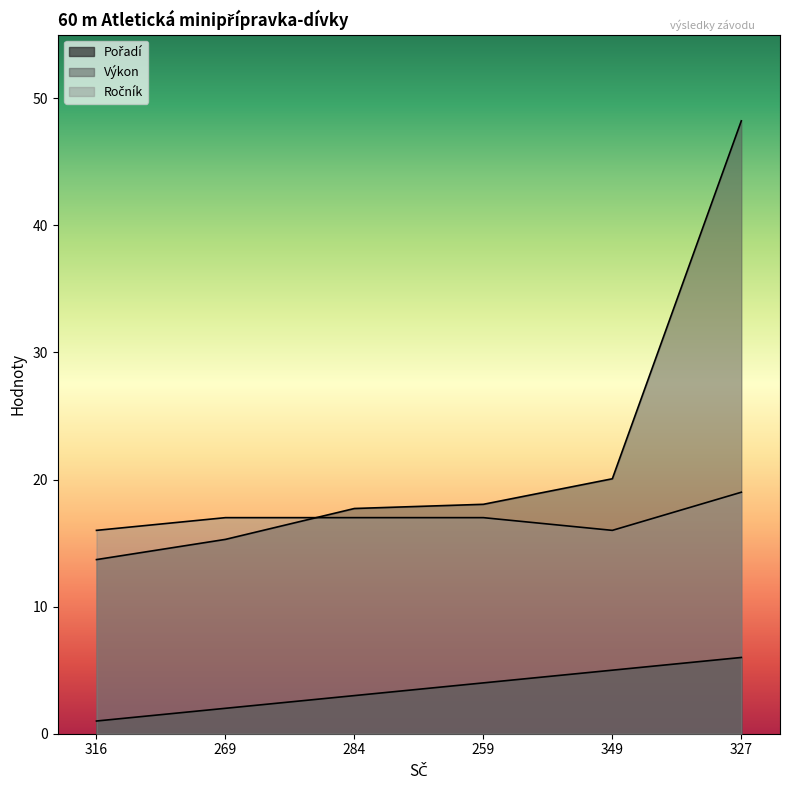

Rank the series at 349 from highest to lowest value.

Výkon, Ročník, Pořadí